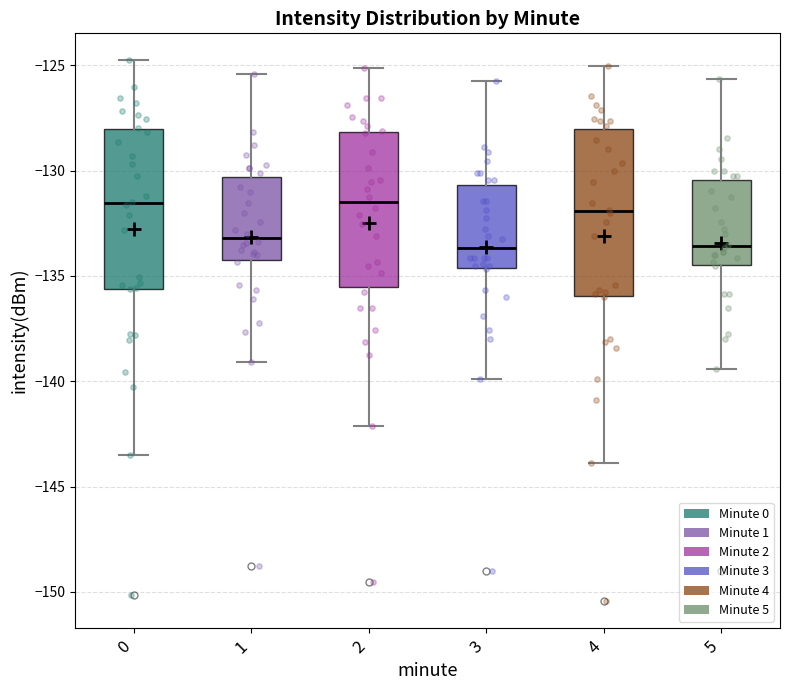

Where is the lower edge of the box at x = 1 on the y-axis? The values are not printed on the chart, so give them approximately, as read against the axis.

-134.0